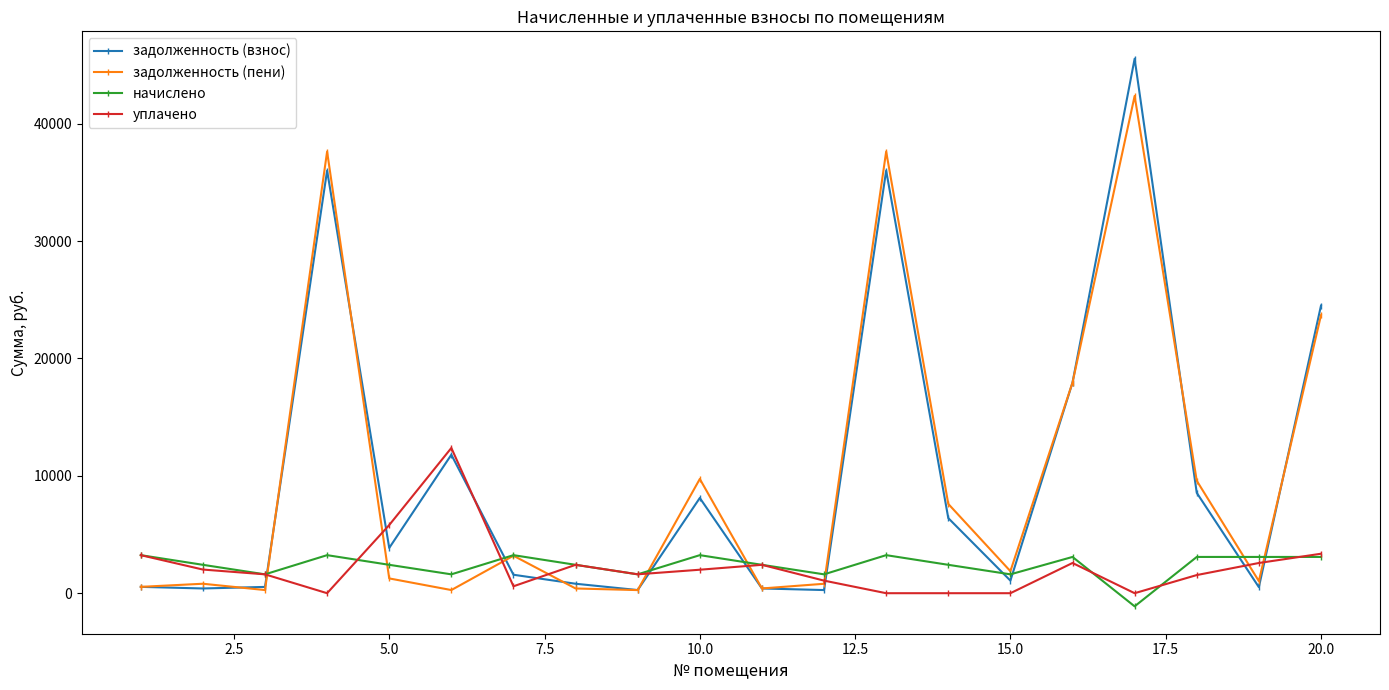

What is the maximum value for задолженность (взнос)?

45527.3